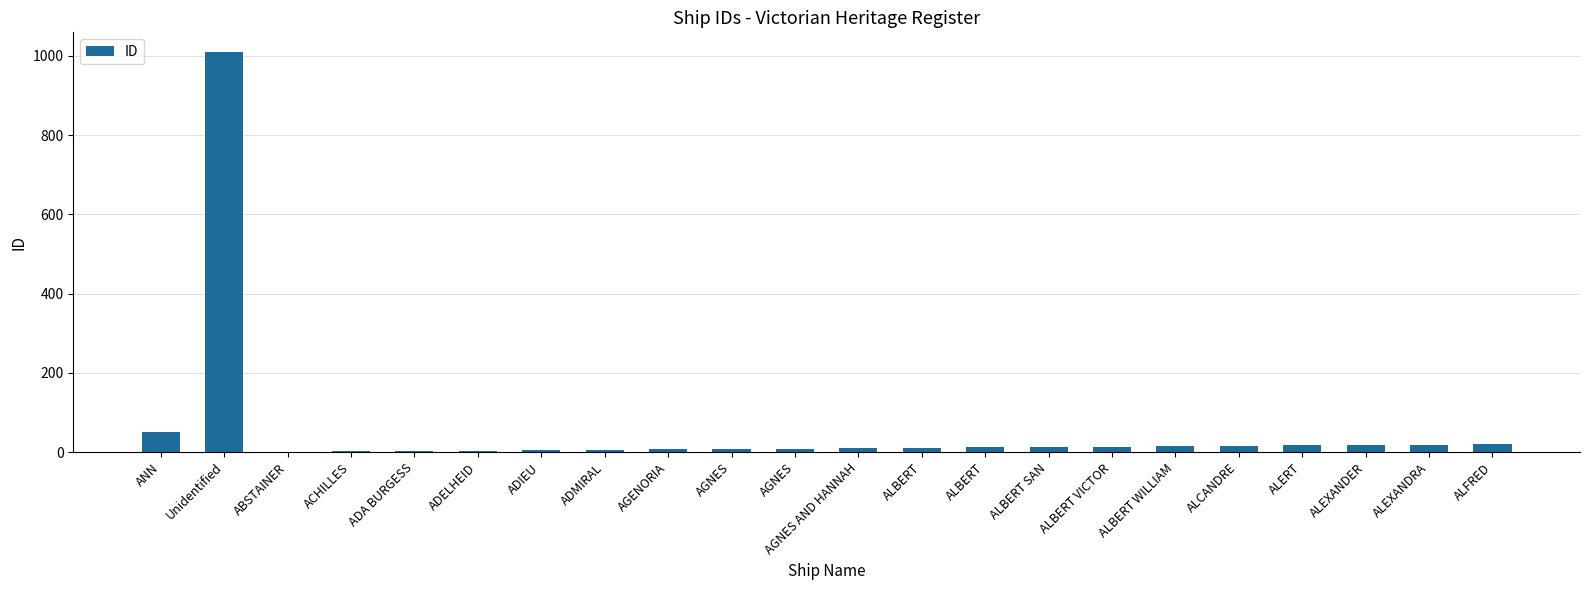

What is the maximum value shown in the chart?

1009